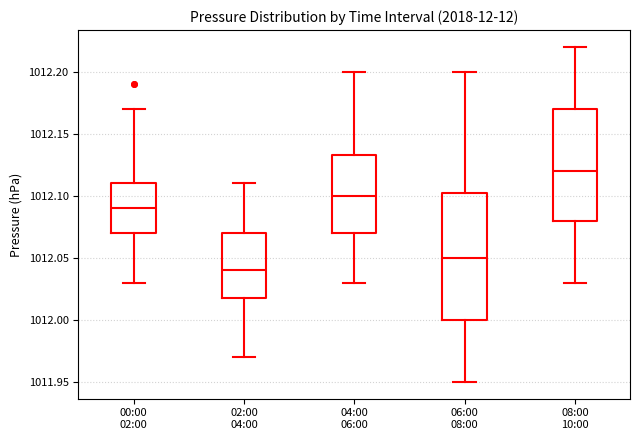

Which box has the lowest median line?

02:00 04:00